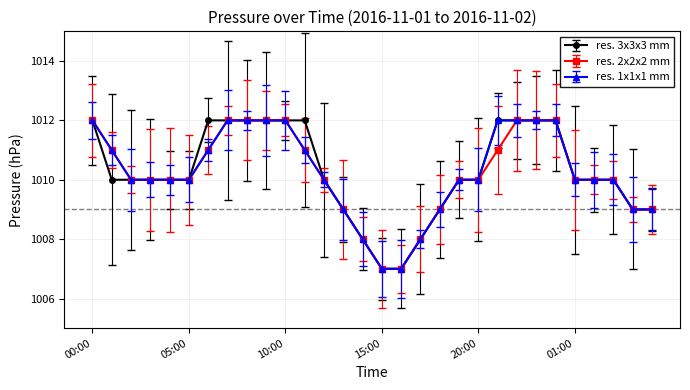

Reading left to right, list all the values displayed in this chart.

res. 3x3x3 mm: 1012	1010	1010	1010	1010	1010	1012	1012	1012	1012	1012	1012	1010	1009	1008	1007	1007	1008	1009	1010	1010	1012	1012	1012	1012	1010	1010	1010	1009	1009
res. 2x2x2 mm: 1012	1011	1010	1010	1010	1010	1011	1012	1012	1012	1012	1011	1010	1009	1008	1007	1007	1008	1009	1010	1010	1011	1012	1012	1012	1010	1010	1010	1009	1009
res. 1x1x1 mm: 1012	1011	1010	1010	1010	1010	1011	1012	1012	1012	1012	1011	1010	1009	1008	1007	1007	1008	1009	1010	1010	1012	1012	1012	1012	1010	1010	1010	1009	1009